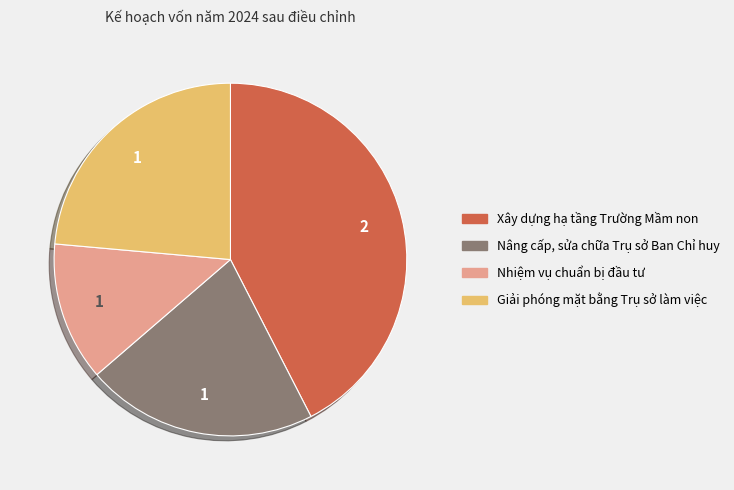

Combined, do Nâng cấp, sửa chữa Trụ sở Ban Chỉ huy and Xây dựng hạ tầng Trường Mầm non account for over 50%?

Yes